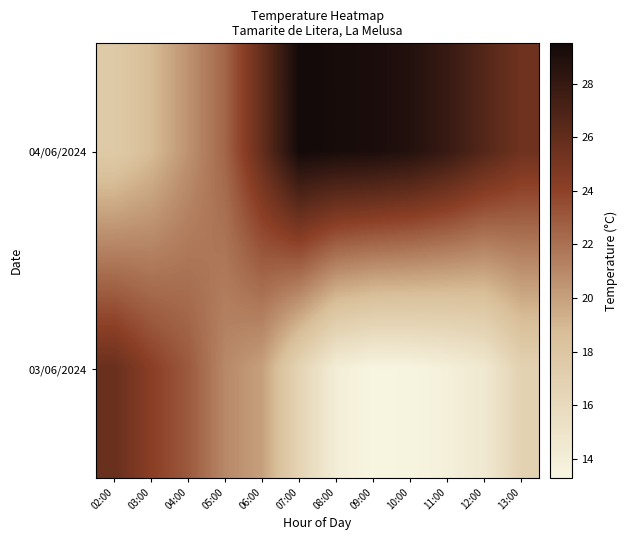

At which category does the chart reach its minimum across all series?

09:00